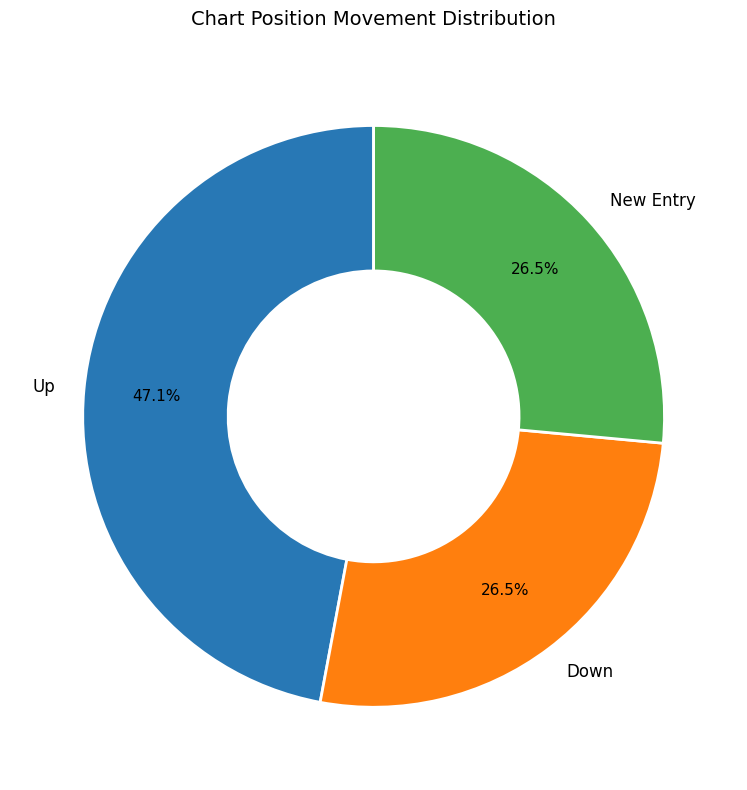

Which category has the biggest portion of the pie?

Up